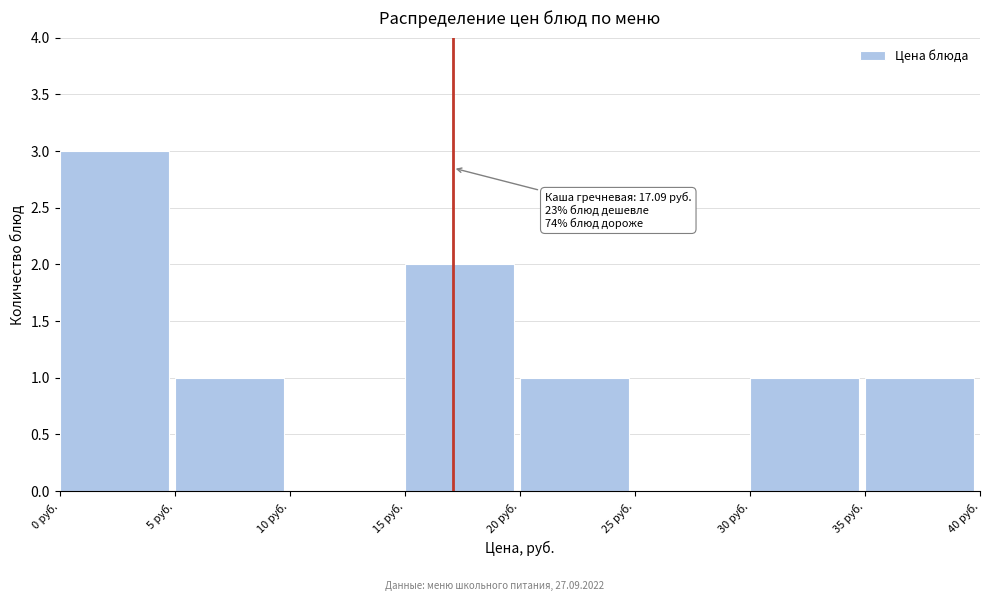

Which range on the x-axis has the tallest bar?

0 to 5